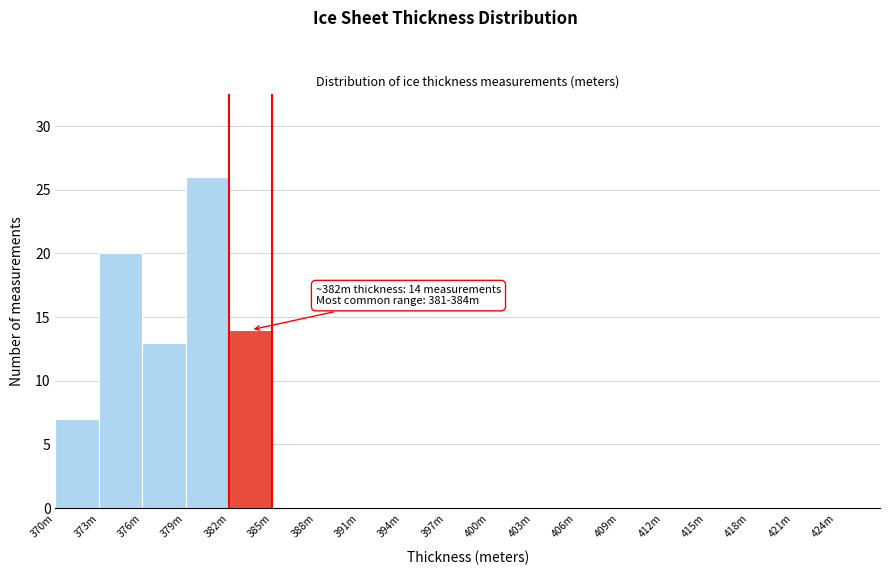

Reading left to right, list all the values displayed in this chart.

370m=7	373m=20	376m=13	379m=26	382m=14	385m=0	388m=0	391m=0	394m=0	397m=0	400m=0	403m=0	406m=0	409m=0	412m=0	415m=0	418m=0	421m=0	424m=0